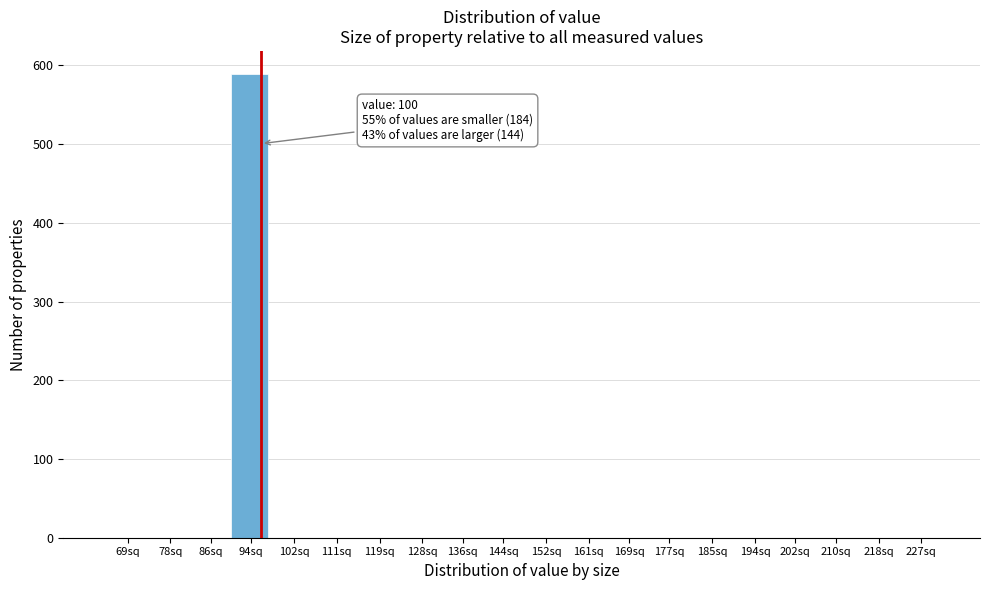

Reading left to right, extract all data points from this chart.

69sq=0	78sq=0	86sq=0	94sq=589	102sq=0	111sq=0	119sq=0	128sq=0	136sq=0	144sq=0	152sq=0	161sq=0	169sq=0	177sq=0	185sq=0	194sq=0	202sq=0	210sq=0	218sq=0	227sq=0